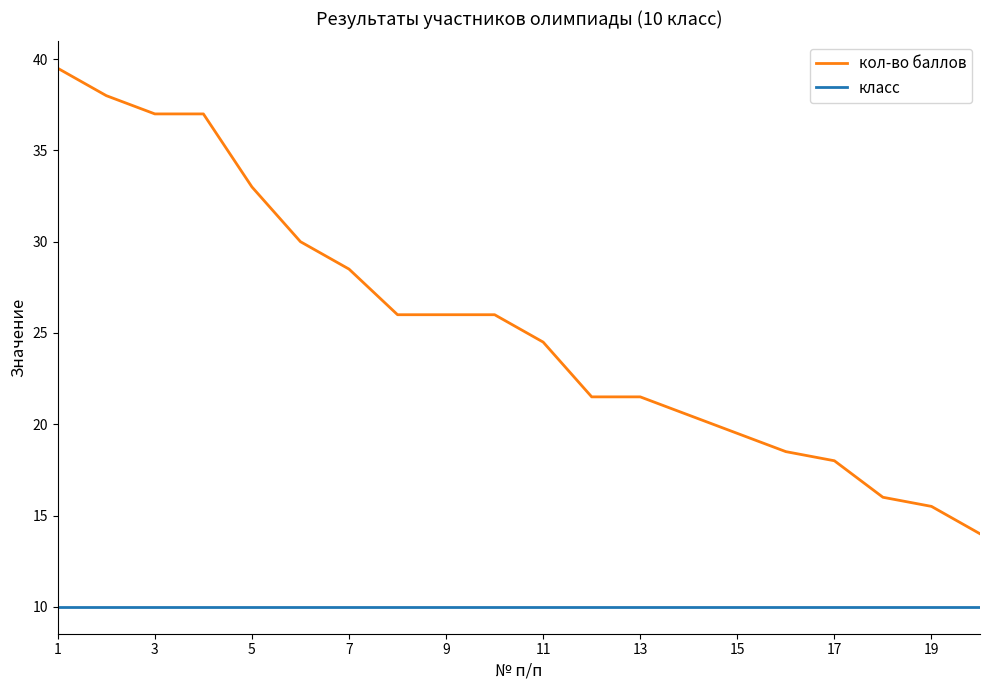

Which series has the largest range (max minus min)?

кол-во баллов